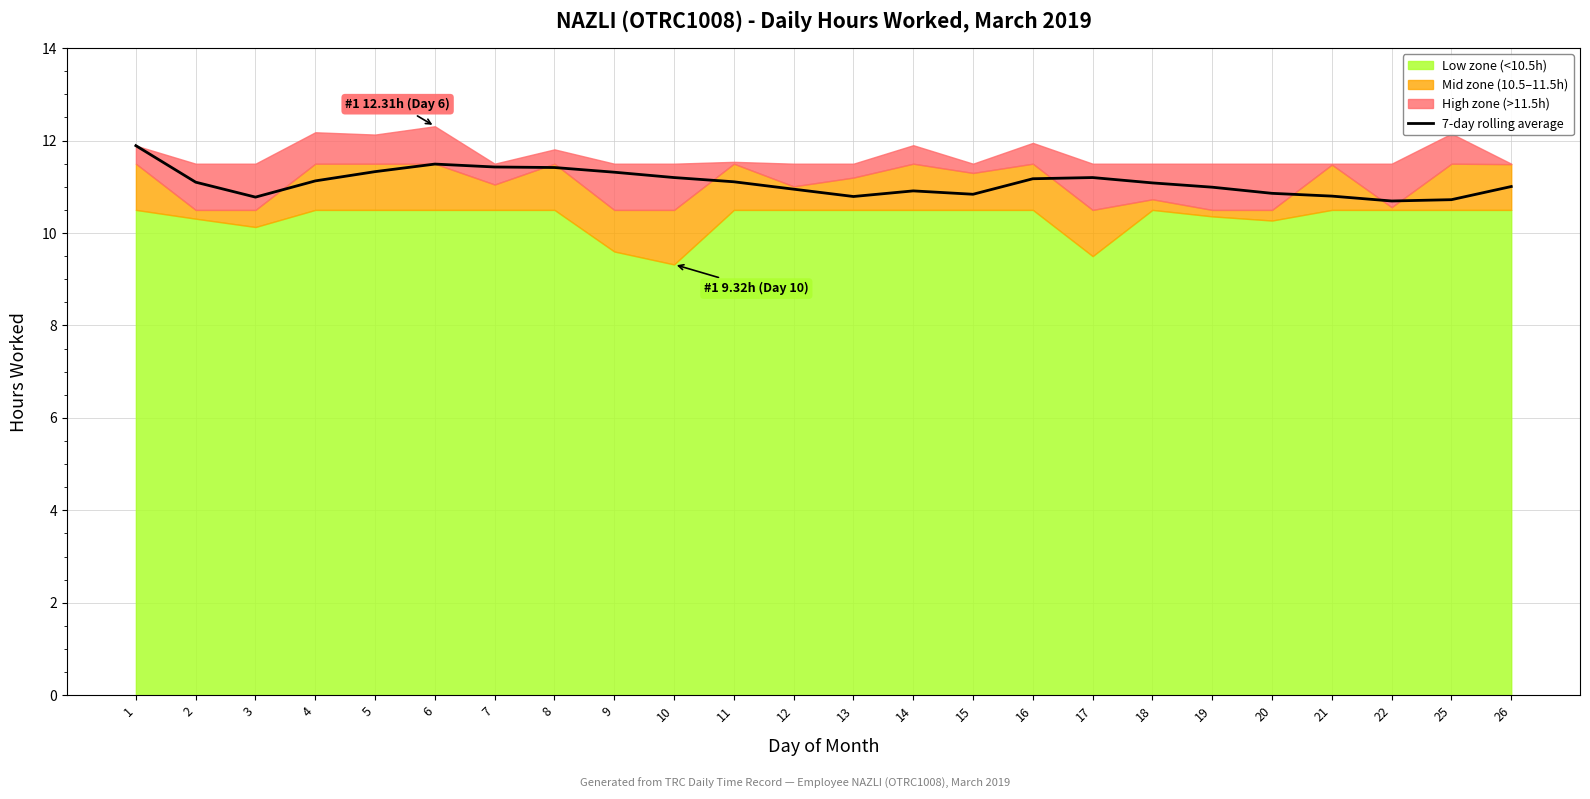

Count the number of values greater than 11.

14